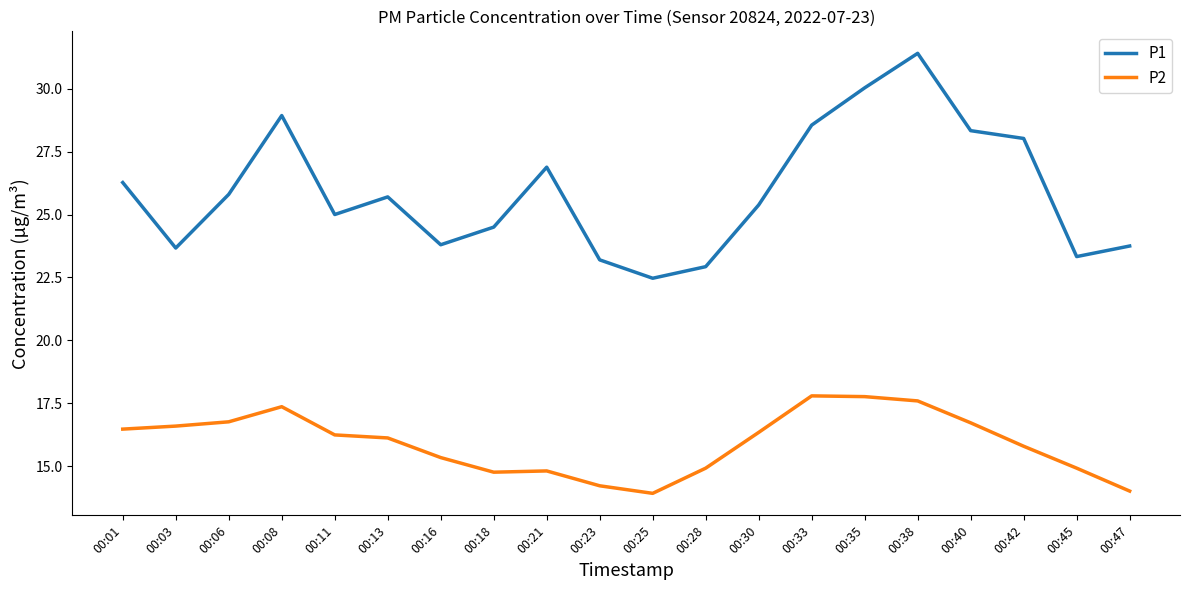

What is the difference between the highest and lowest values at 00:08?

11.6